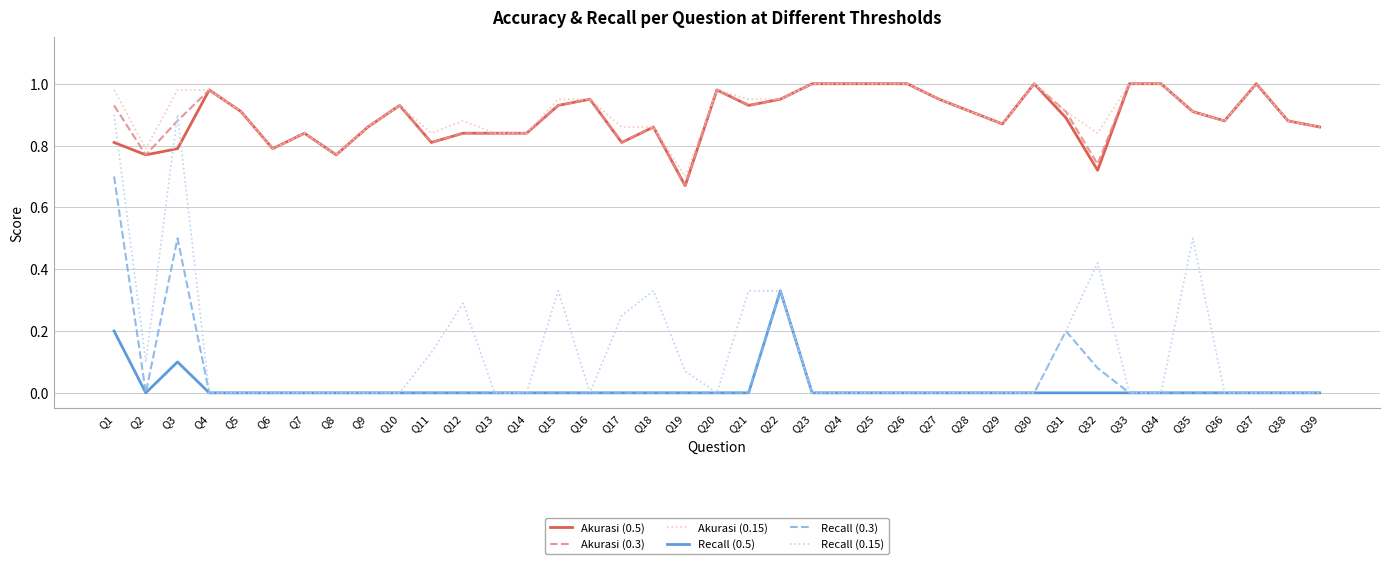

What are all the series names shown in the legend?

Akurasi (0.5), Akurasi (0.3), Akurasi (0.15), Recall (0.5), Recall (0.3), Recall (0.15)